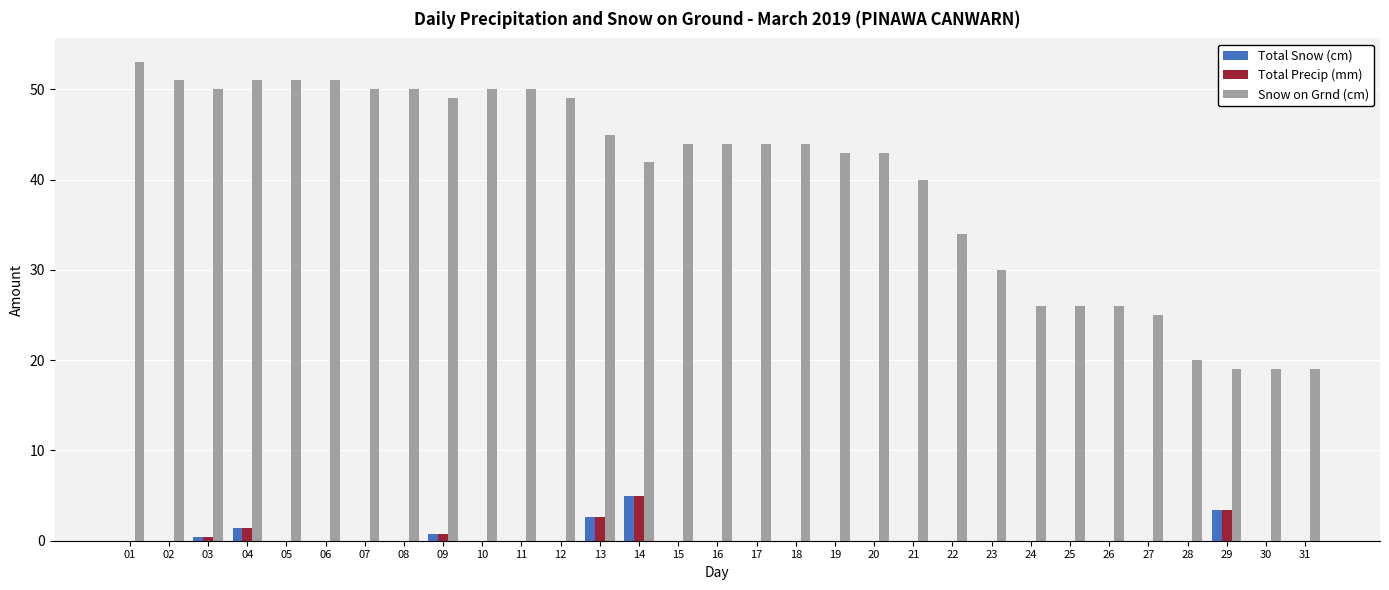

The value of Total Snow (cm) at 22 is 2.8. True or false?

False